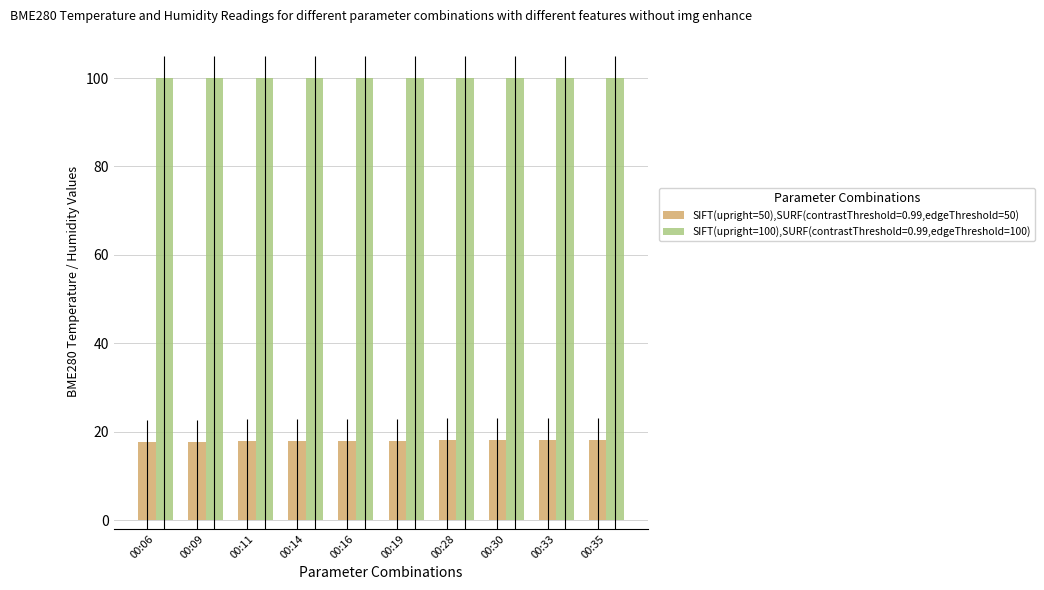

What is the average value of the SIFT(upright=100),SURF(contrastThreshold=0.99,edgeThreshold=100) series?

100.0